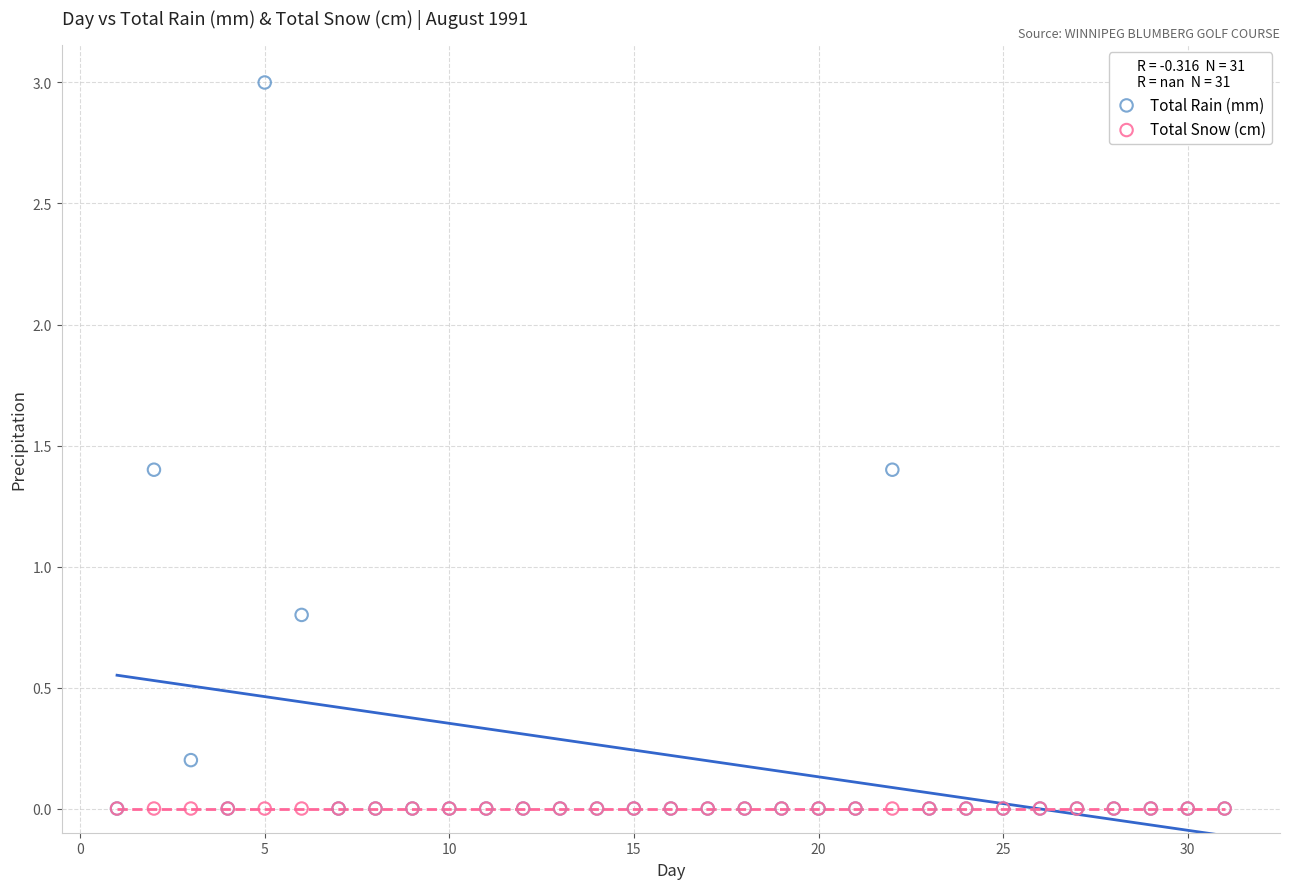

In the Total Rain (mm) series, what Y value is closest to 1?

0.8